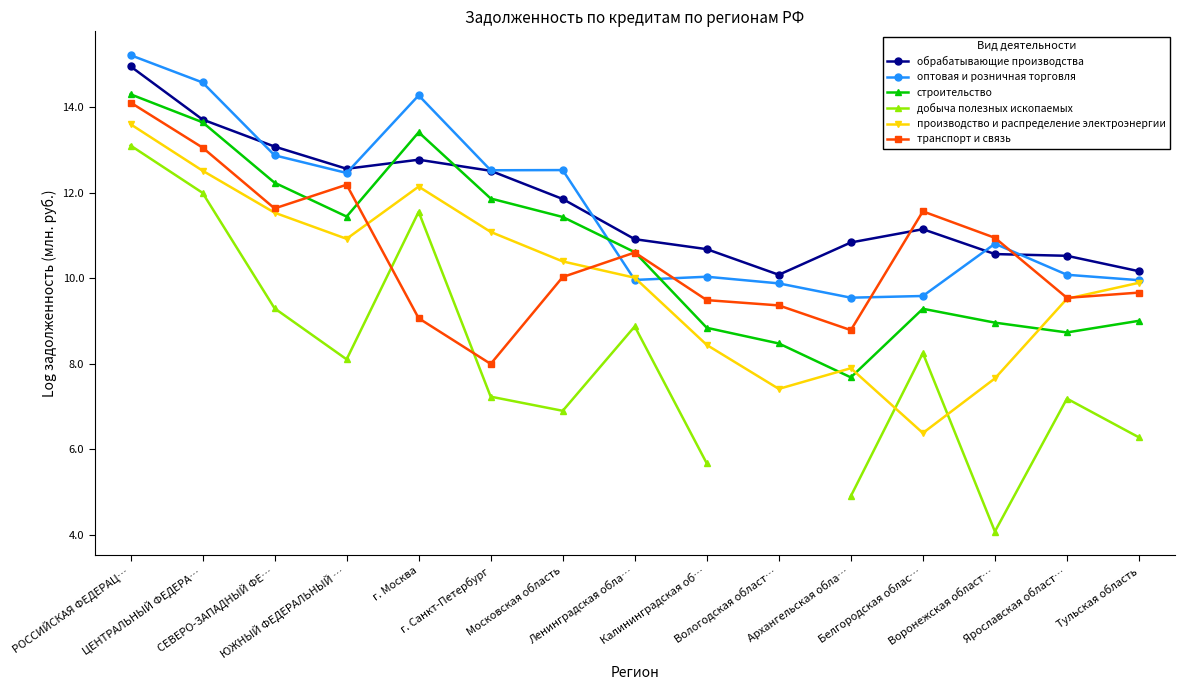

What are all the series names shown in the legend?

обрабатывающие производства, оптовая и розничная торговля, строительство, добыча полезных ископаемых, производство и распределение электроэнергии, транспорт и связь